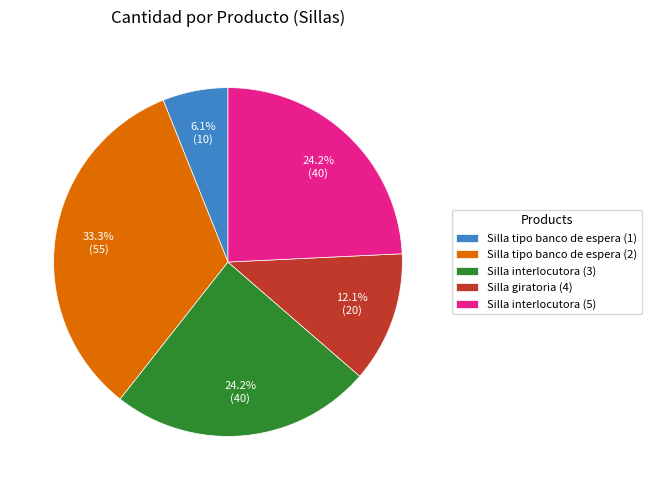

Is it true that Silla tipo banco de espera (1) is 6% of the pie?

True